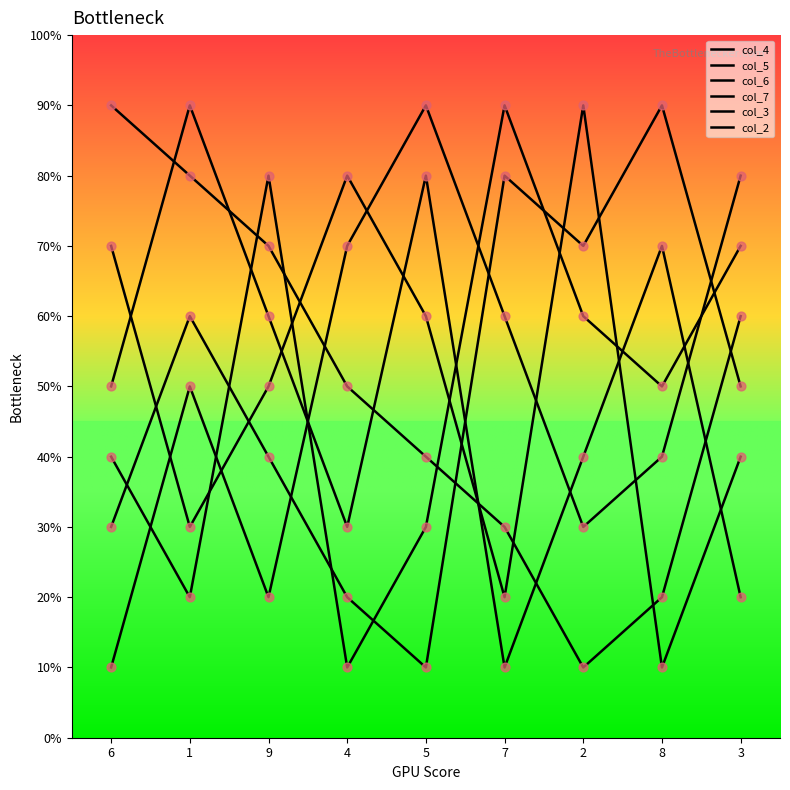

At which category is the sum across all series the highest?

1